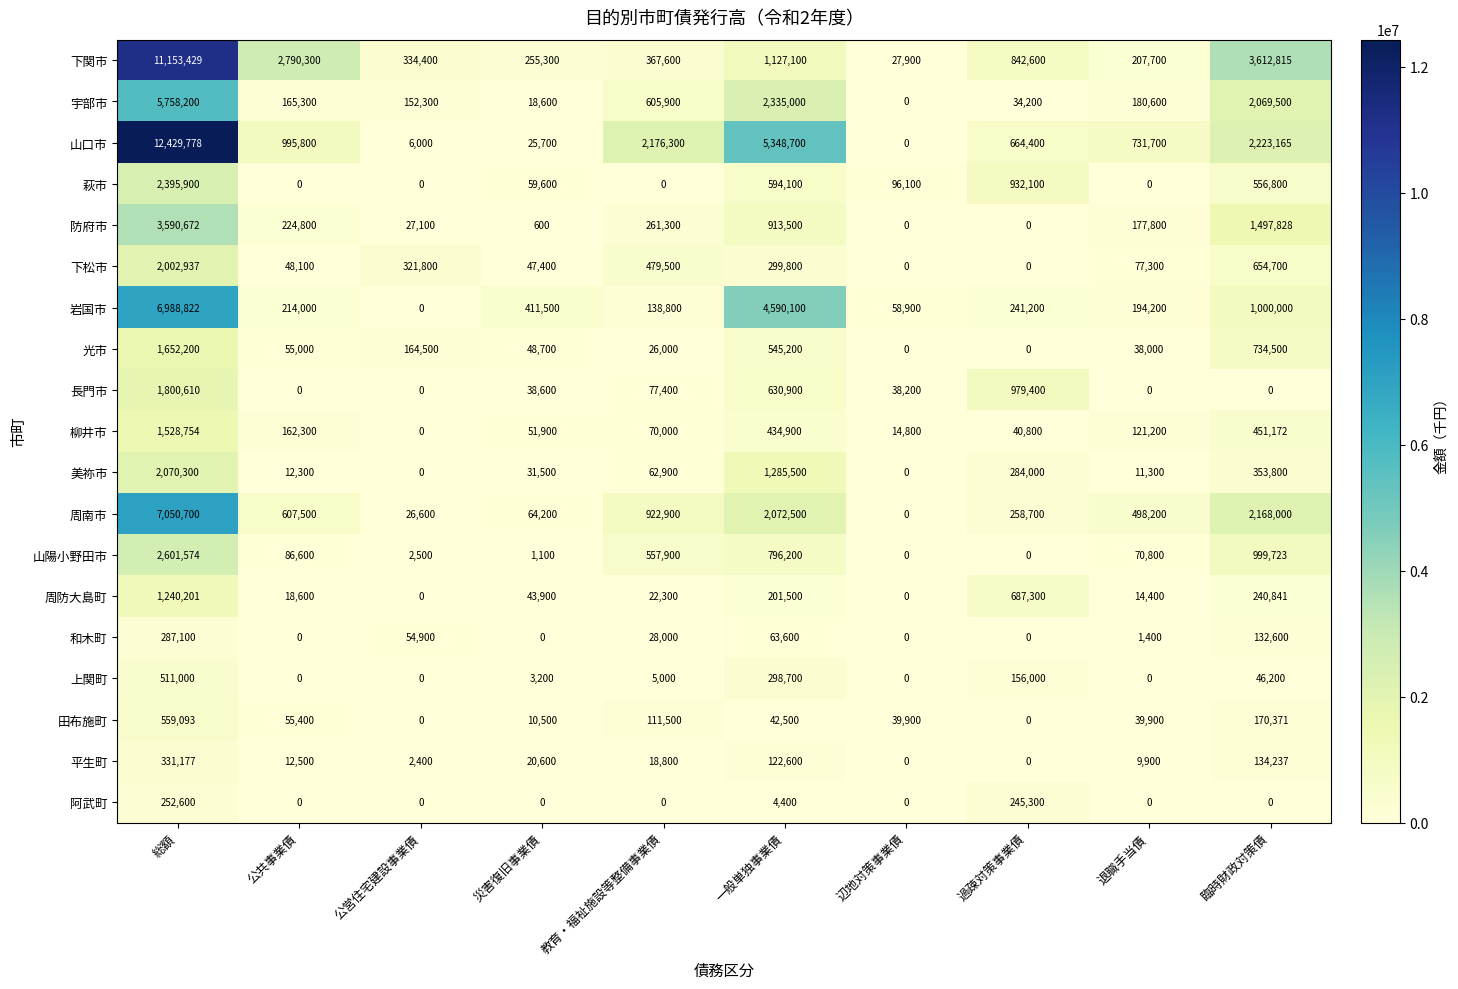

How many positive values does the 萩市 series have?

6